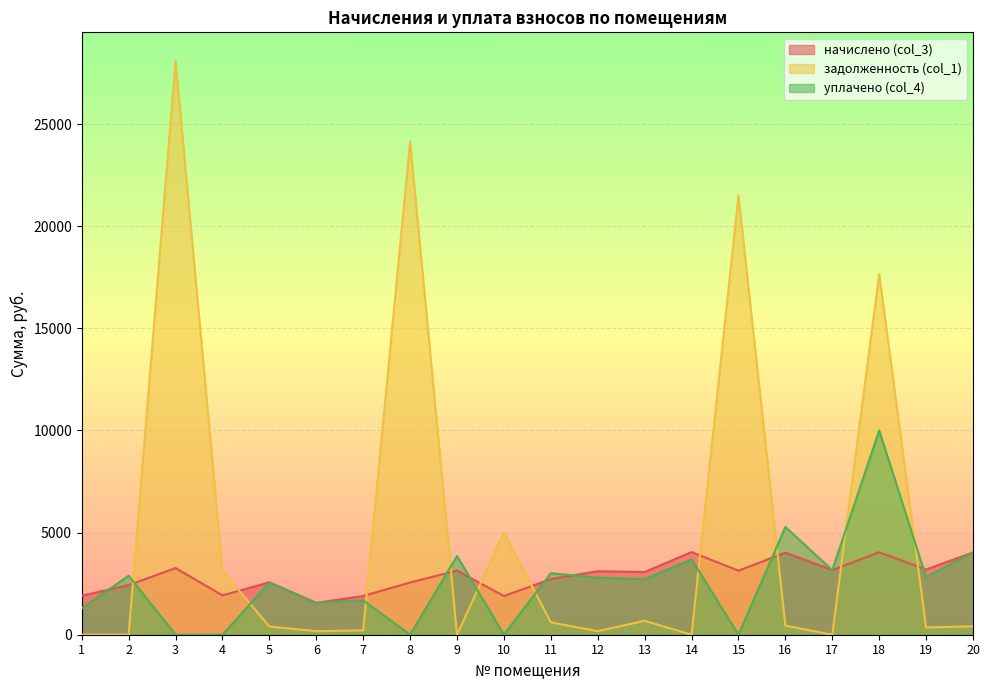

Between which two adjacent categories do уплачено (col_4) and задолженность (col_1) first intersect?

2 and 3